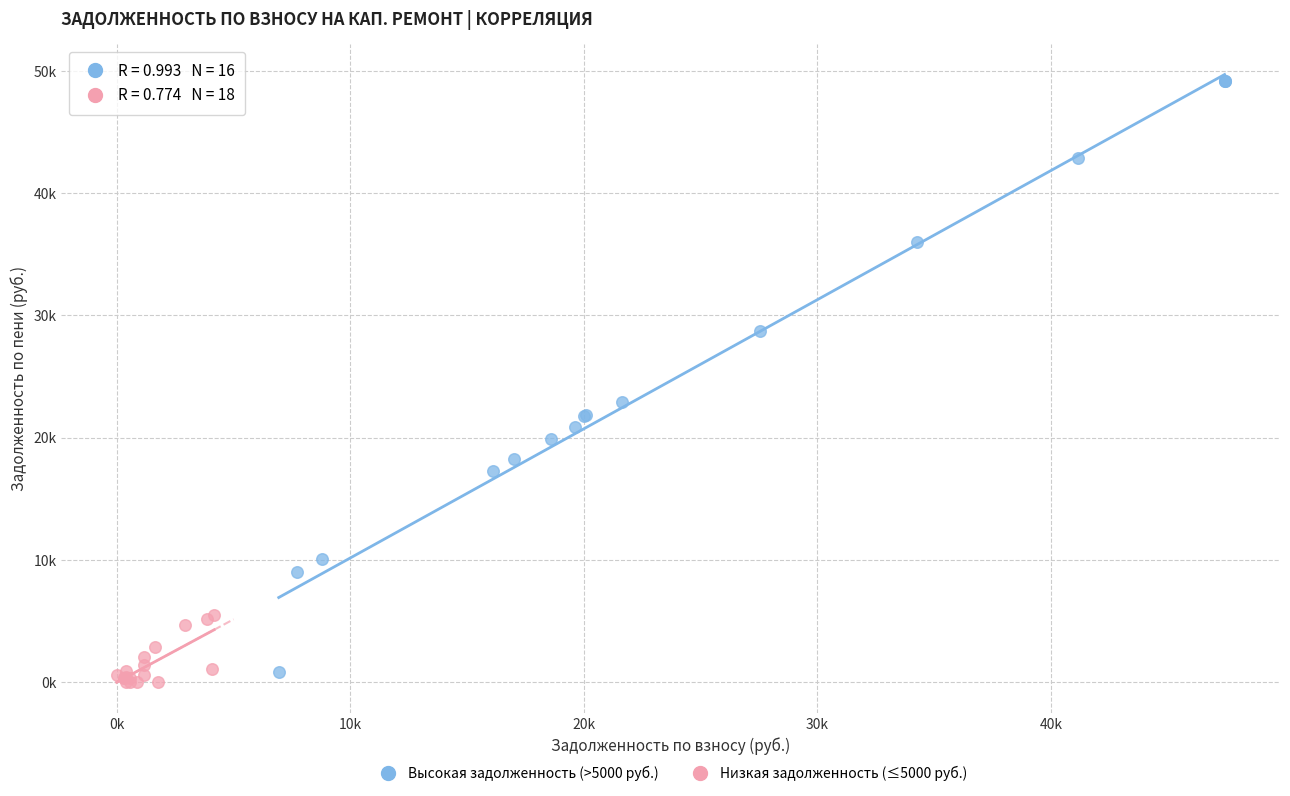

Which series reaches the maximum Y coordinate?

Высокая задолженность (>5000 руб.)